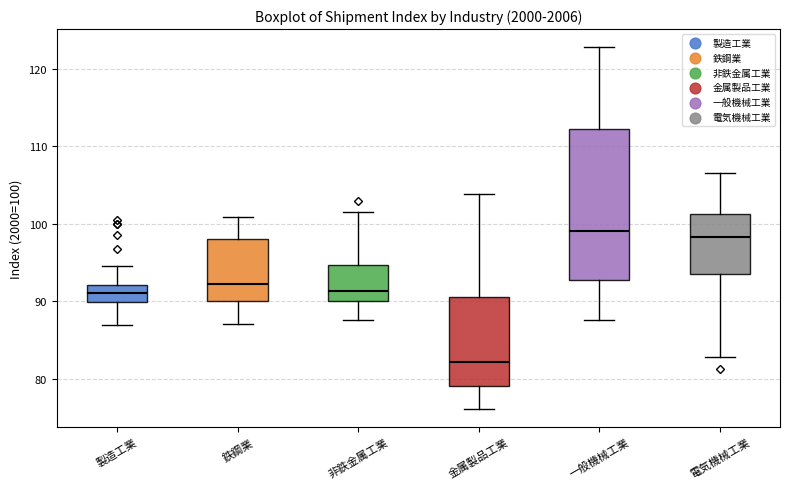

Reading left to right, read every box against the y-axis: the position of its median line, the range the box covers, and the ends of its whiskers. The values are not printed on the chart, so give them approximately, as read against the axis.

製造工業: median 91, box 90 to 92, whiskers 87 to 95
鉄鋼業: median 92, box 90 to 98, whiskers 87 to 101
非鉄金属工業: median 91, box 90 to 95, whiskers 88 to 102
金属製品工業: median 82, box 79 to 90, whiskers 76 to 104
一般機械工業: median 99, box 93 to 112, whiskers 88 to 123
電気機械工業: median 98, box 94 to 101, whiskers 83 to 107